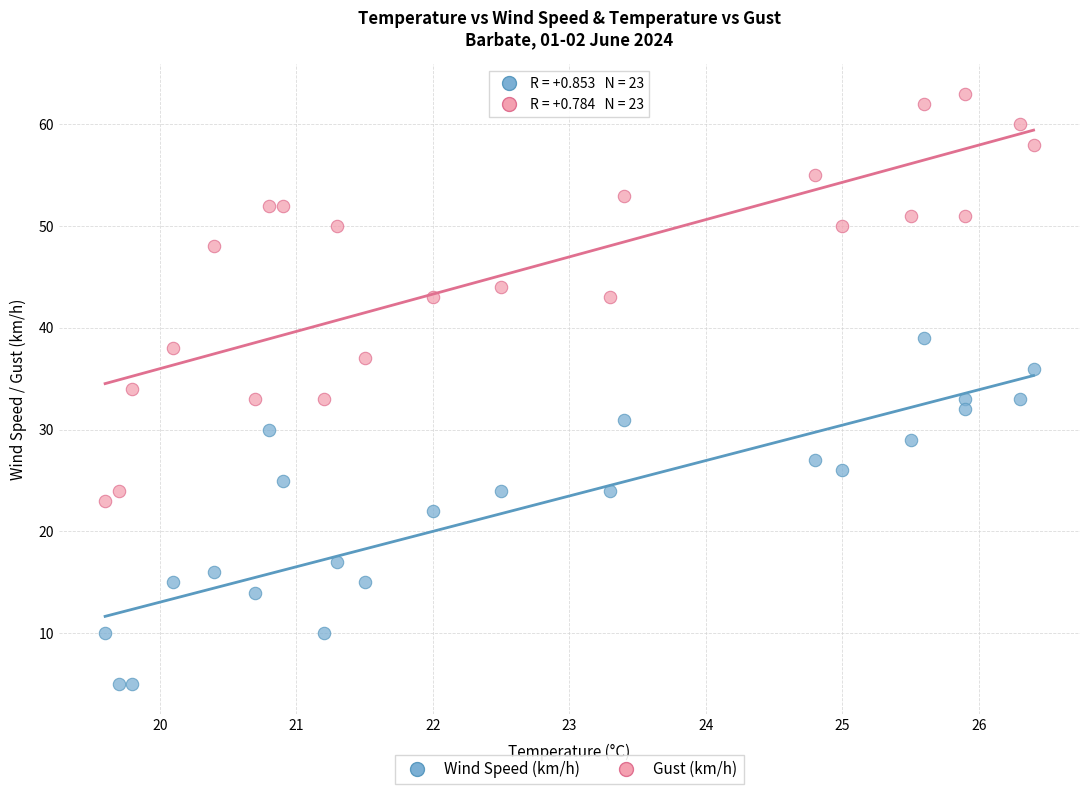

Which series reaches the minimum Y coordinate?

Wind Speed (km/h)